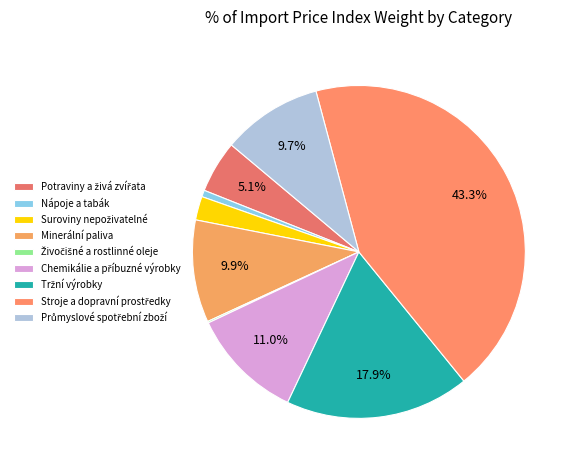

To the nearest percent, what is the combined percentage of Živočišné a rostlinné oleje and Potraviny a živá zvířata?

5%